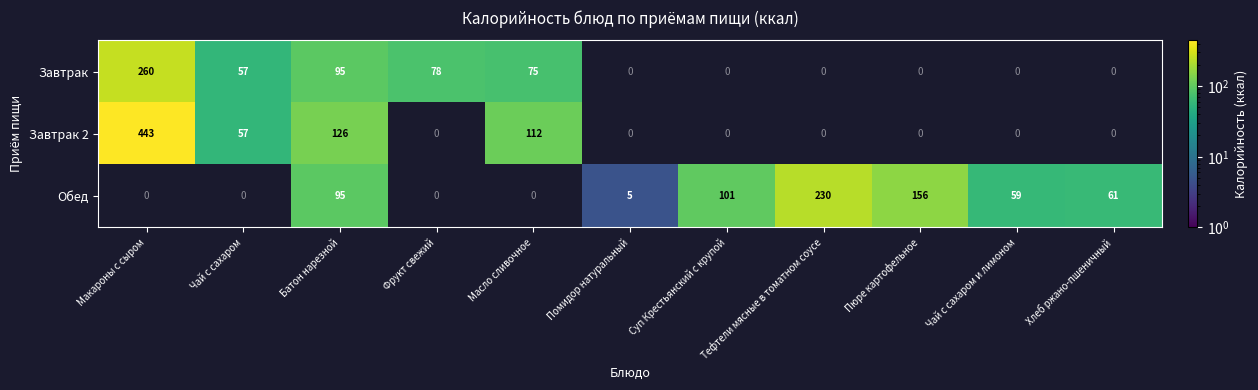

The Обед series shows 43 at Суп Крестьянский с крупой. True or false?

False